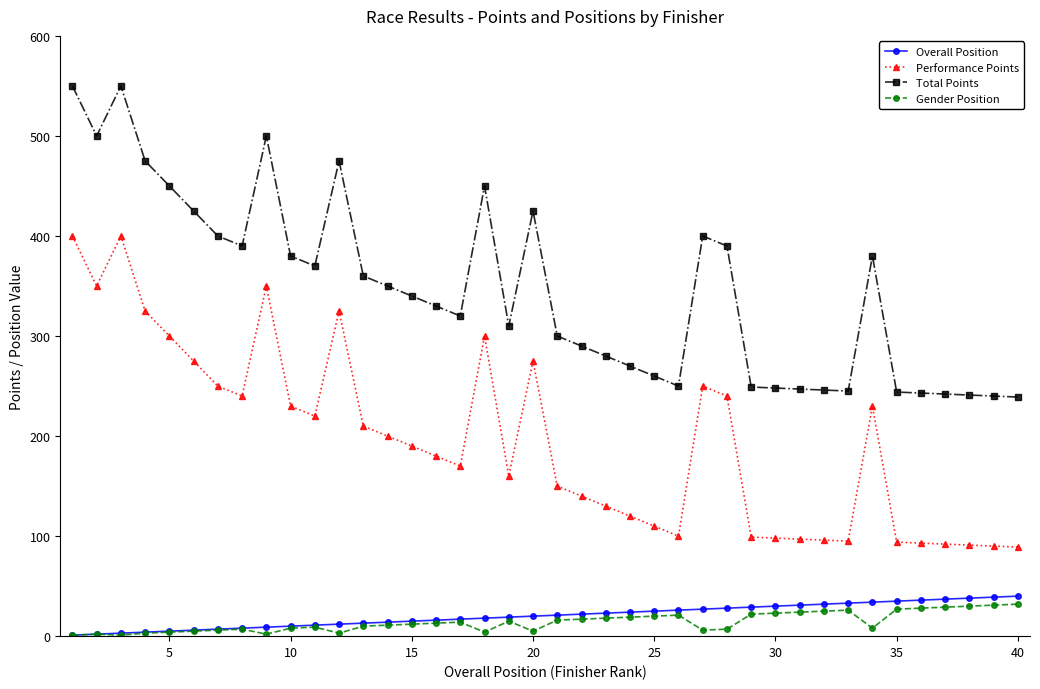

What is the difference between the maximum and minimum values in the Gender Position series?

31